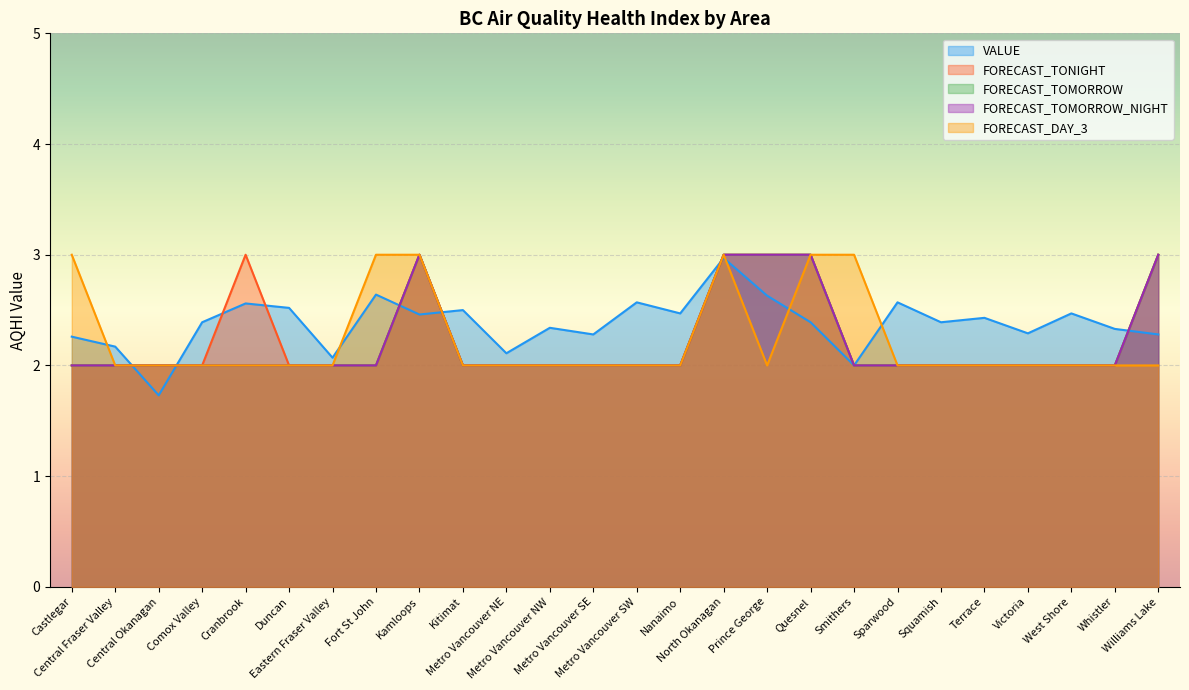

At which label is FORECAST_DAY_3 closest to 2?

Central Fraser Valley